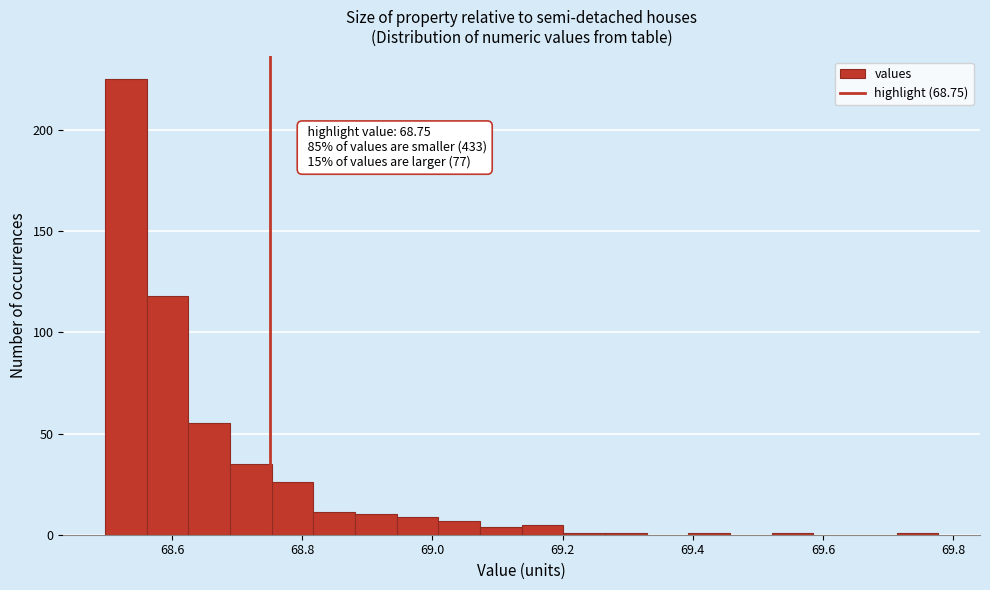

Around what value on the x-axis is the tallest bar? Give the approximate position of its centre, as read against the axis.

68.52